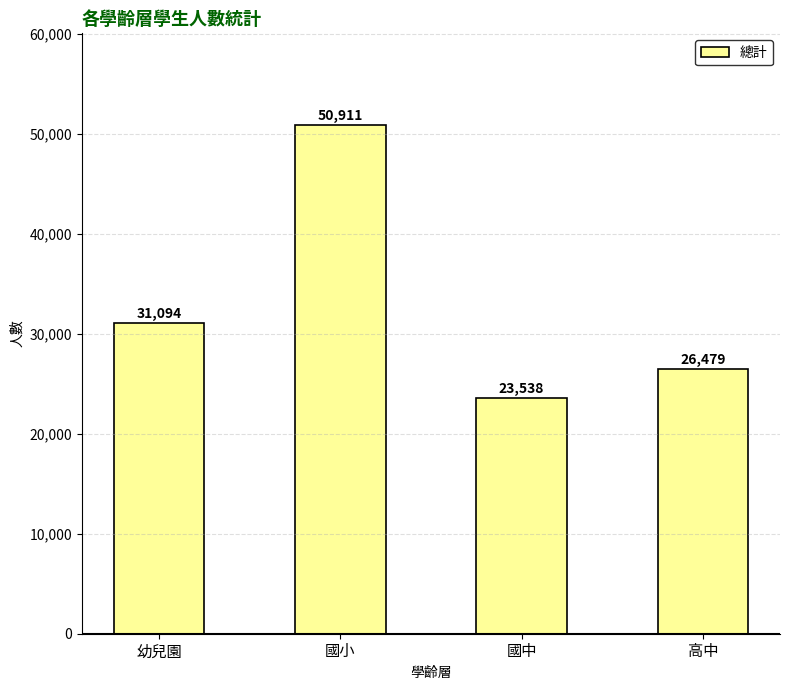

The chart shows a value of 10693 at 高中. True or false?

False